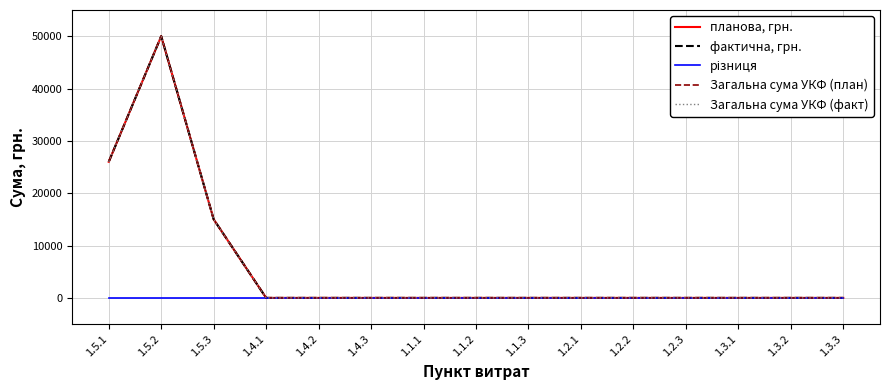

At which label is фактична, грн. closest to 25000?

1.5.1